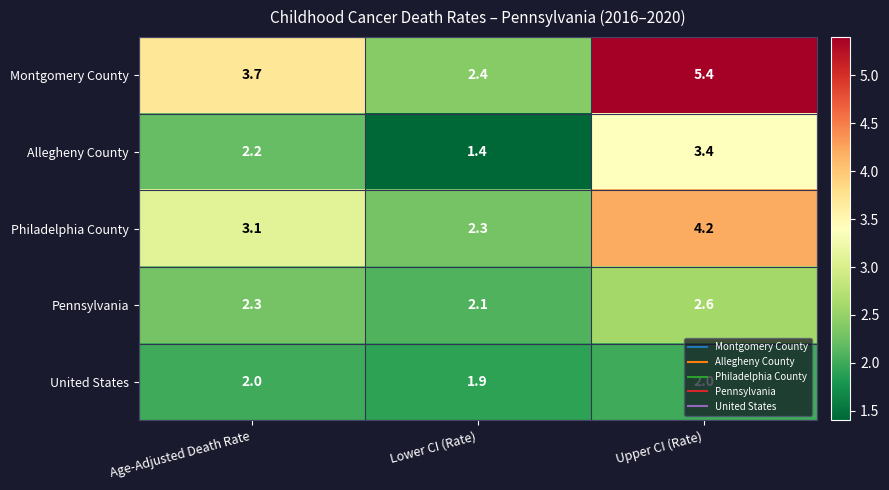

List the series in order of their peak value, lowest first.

United States, Pennsylvania, Allegheny County, Philadelphia County, Montgomery County